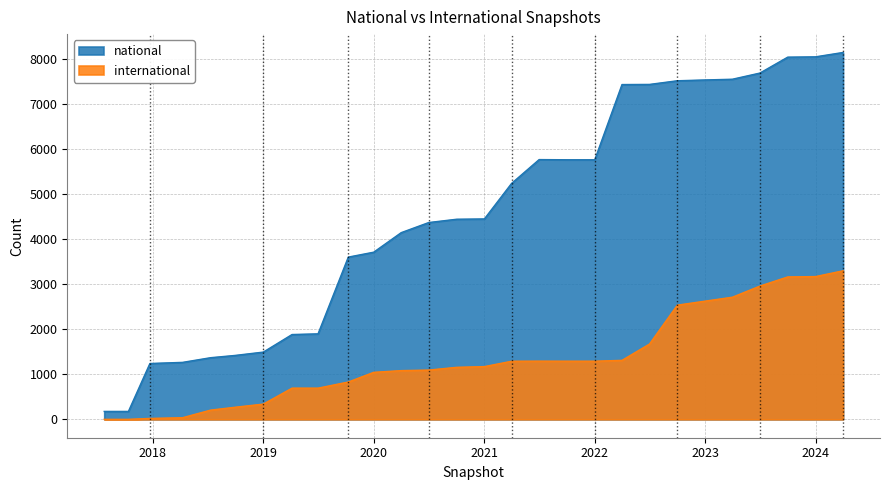

Where does the international series first go above 1171?

2021-04-01